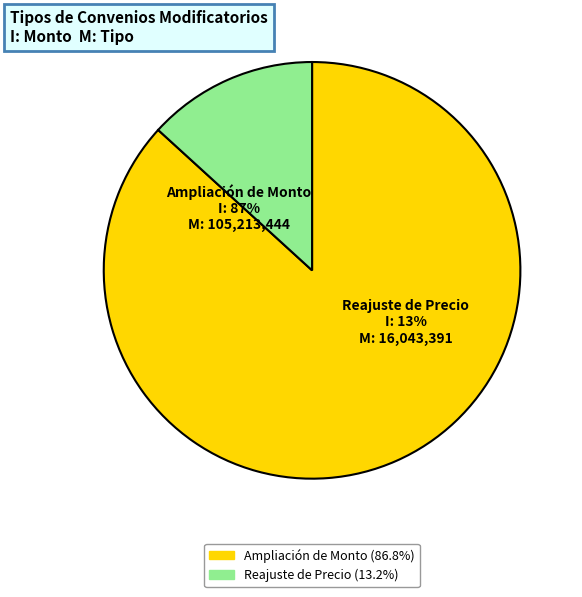

What percentage is the Reajuste de Precio slice, to the nearest percent?

13%